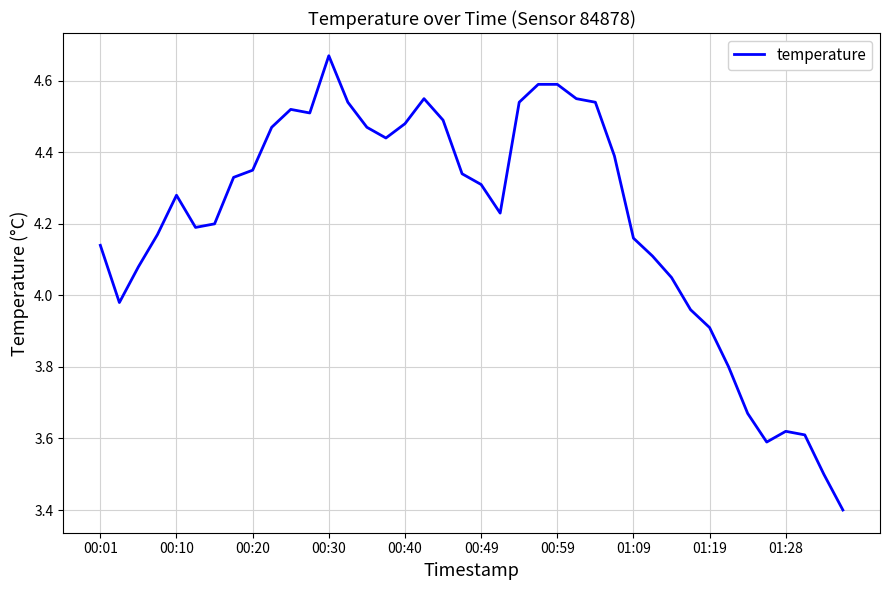

What is the difference between the maximum and minimum values?

1.3